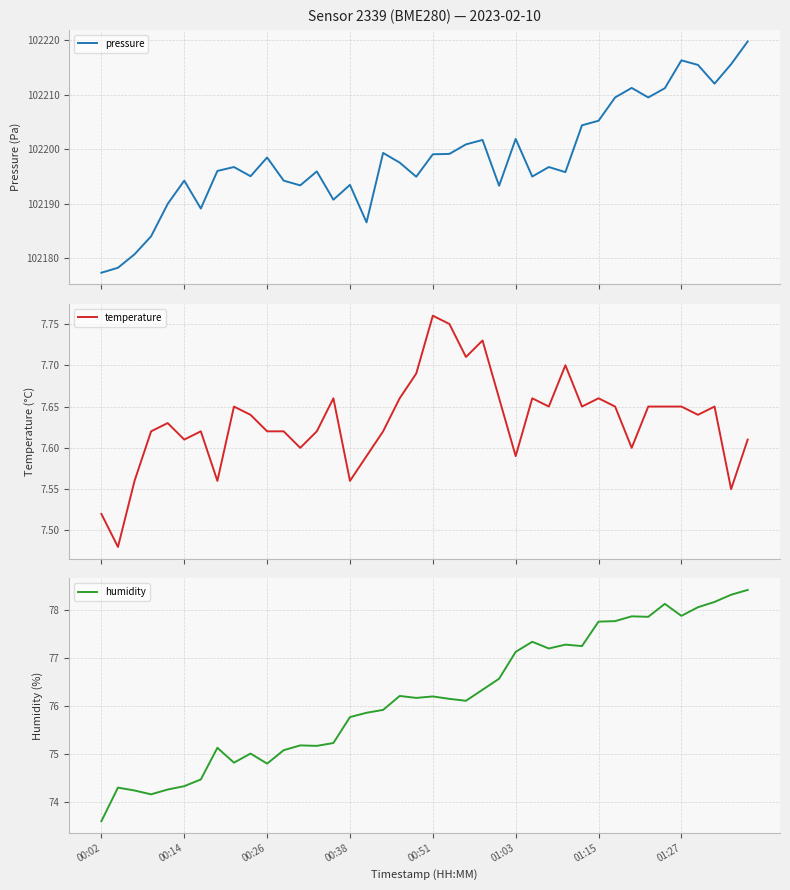

Count the temperature values in the range 7 to 8.

40